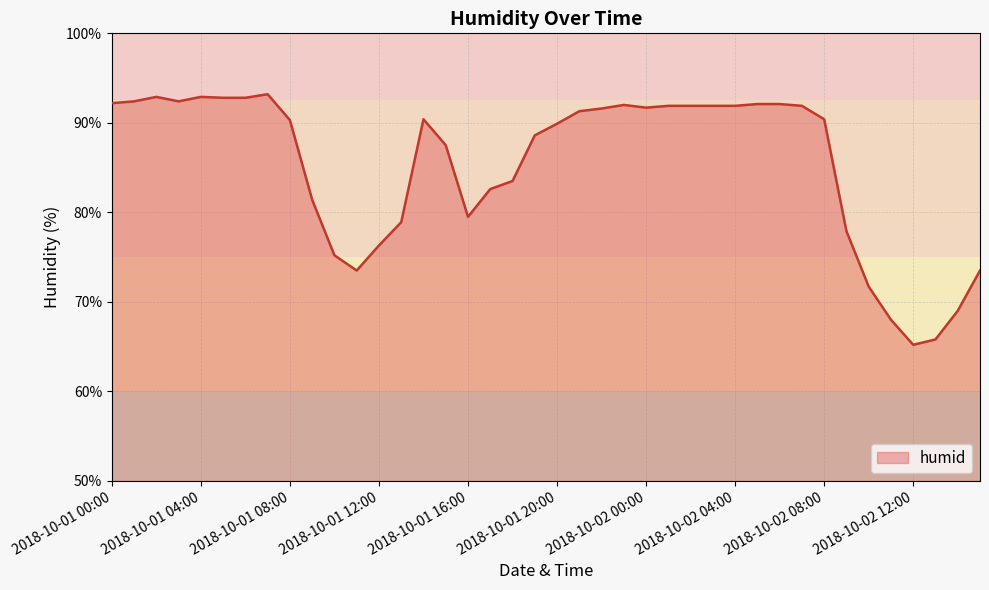

What is the minimum value shown in the chart?

65.2